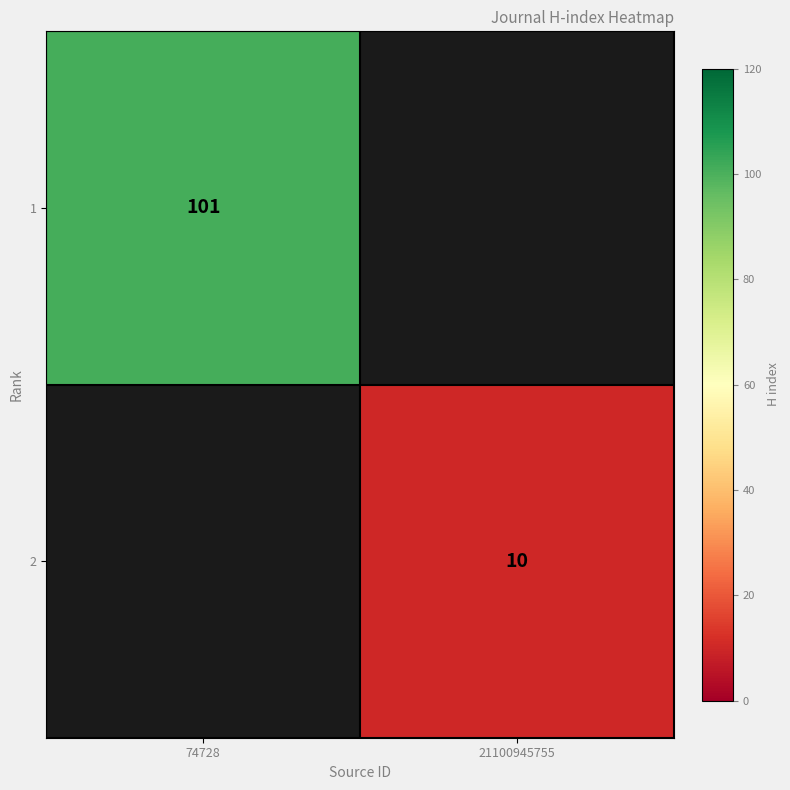

Is it true that 1 equals 66 at 74728?

False